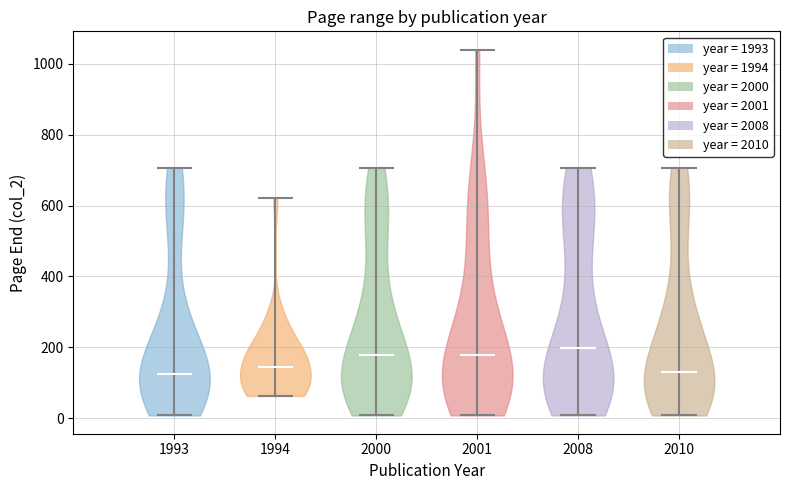

What is the lowest point the violin at x = 2001 reaches on the y-axis? The values are not printed on the chart, so give them approximately, as read against the axis.

0